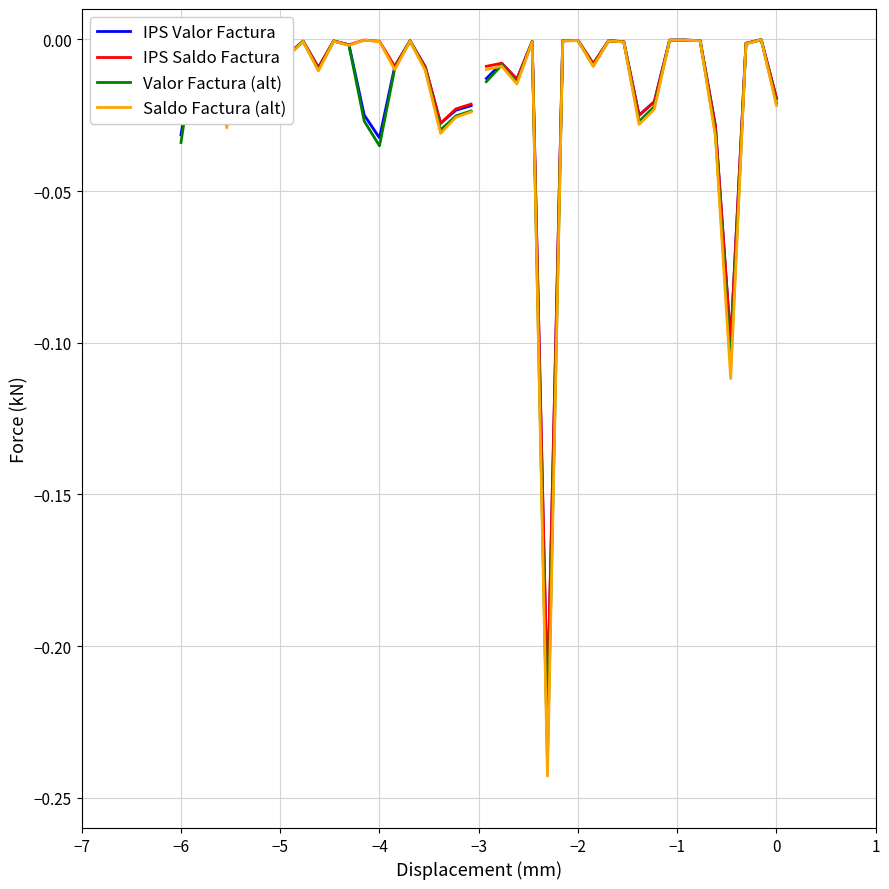

True or false: IPS Saldo Factura and Valor Factura (alt) cross at least once.

False